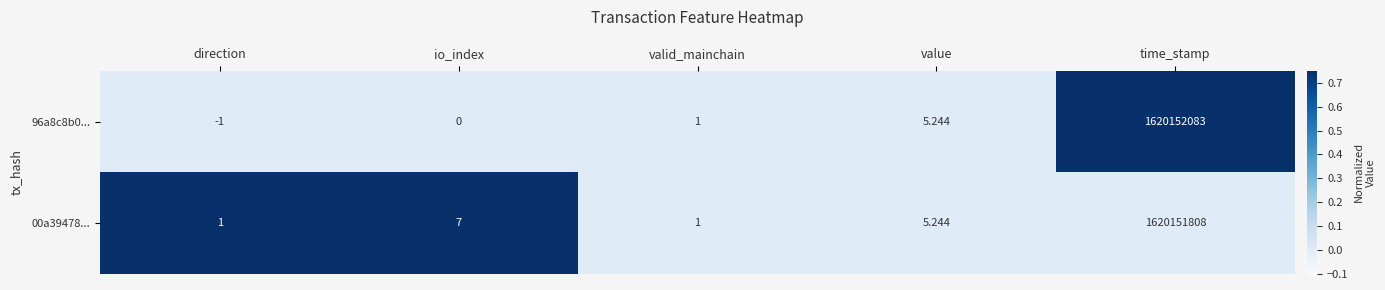

Is the value of 00a39478... at value greater than the value of 96a8c8b0... at value?

No